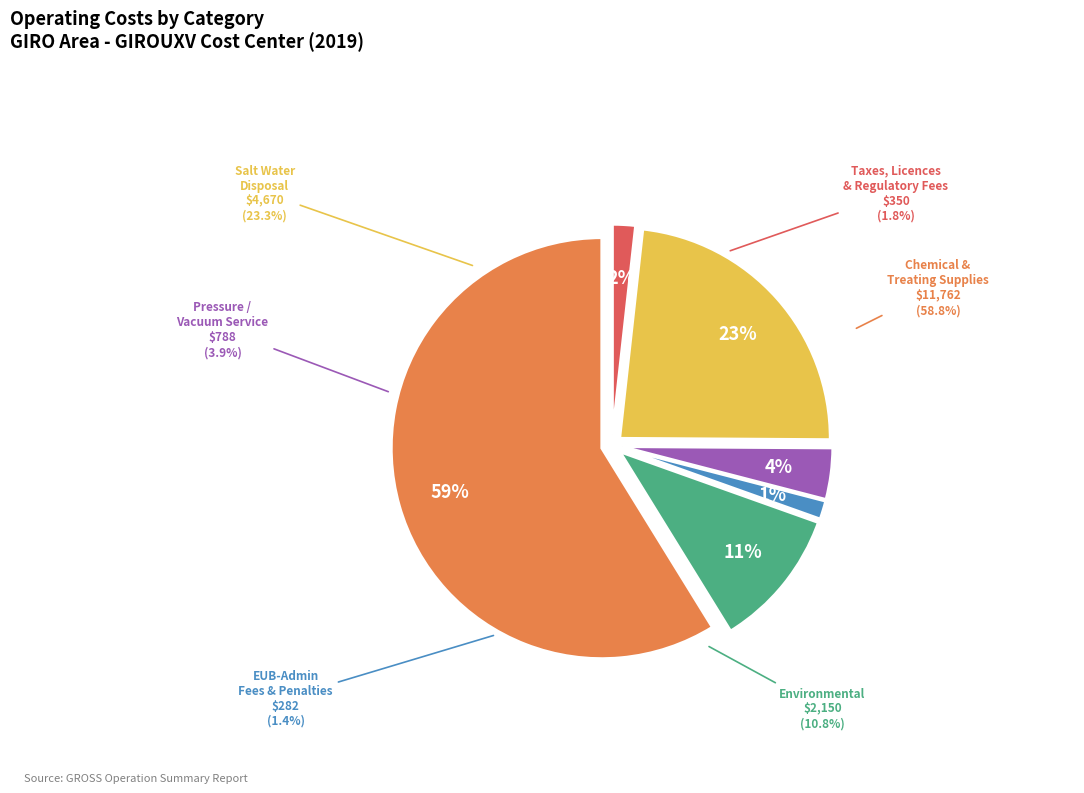

Which slice is the smallest?

EUB-Administration Fees, Int & Penalties